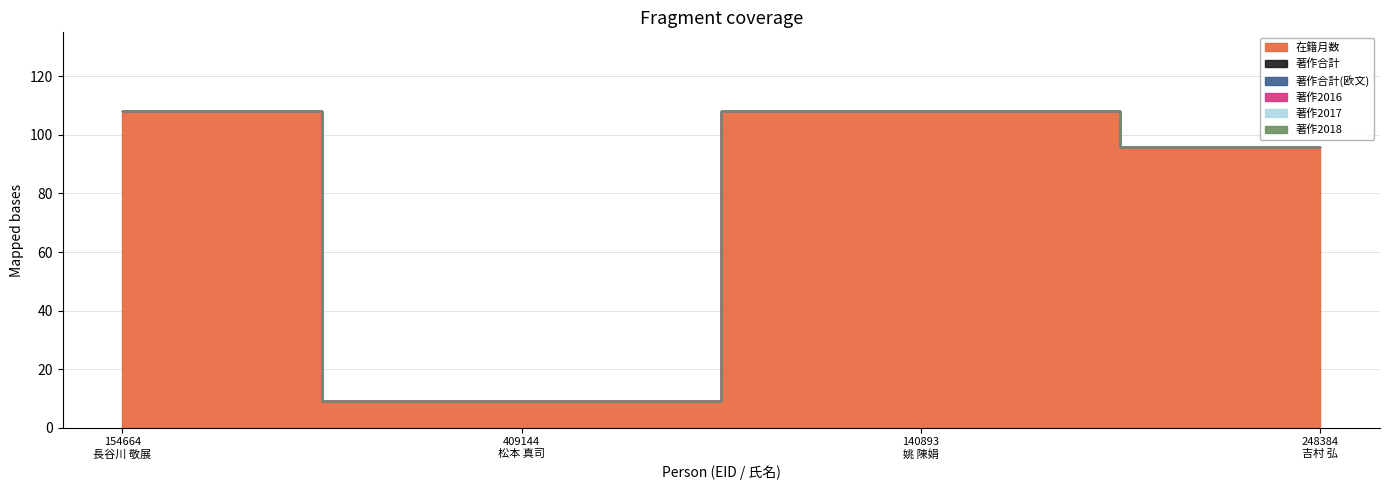

What is the total value across all series at 409144
松本 真司?

9